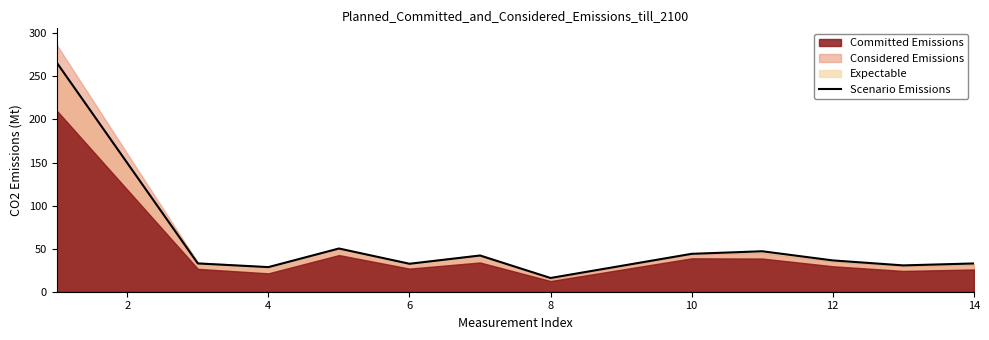

How many values exceed 36?

6